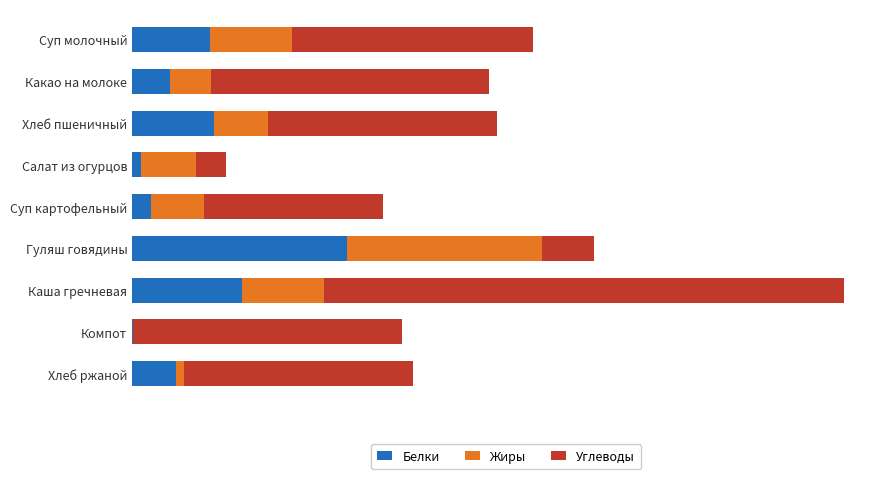

What are all the series names shown in the legend?

Белки, Жиры, Углеводы